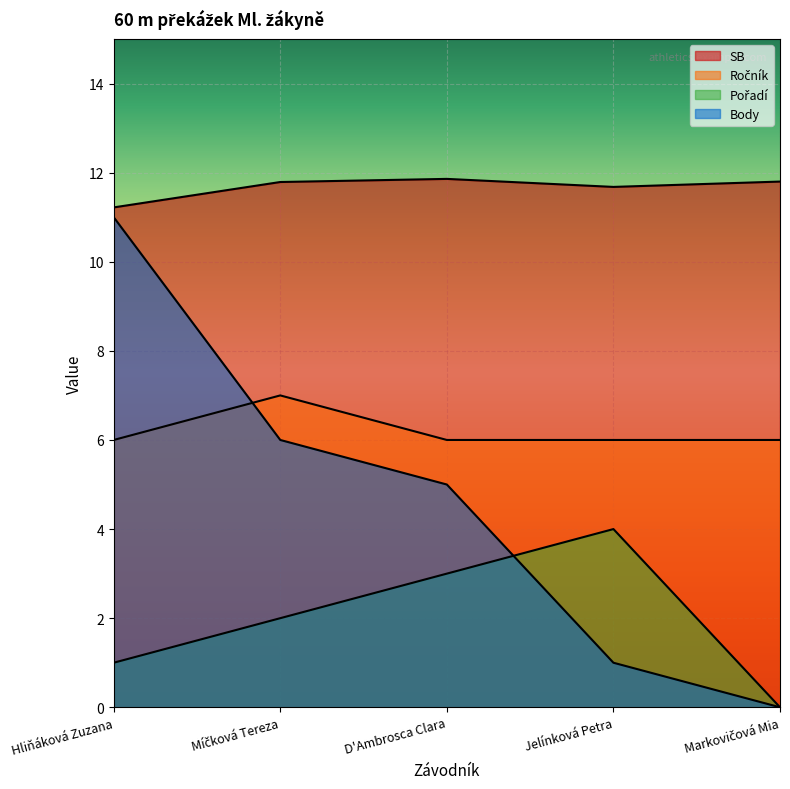

List the series in order of their overall mean, lowest first.

Pořadí, Body, Ročník, SB